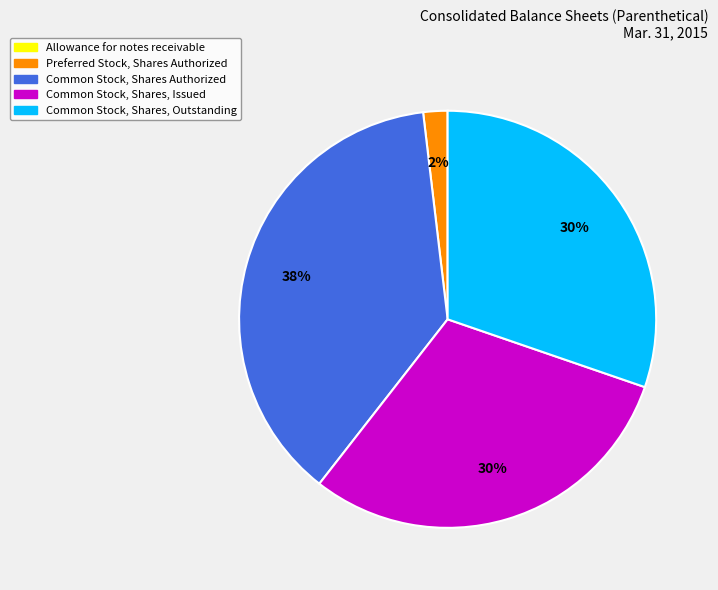

Which has a higher value, Preferred Stock, Shares Authorized or Common Stock, Shares, Outstanding?

Common Stock, Shares, Outstanding